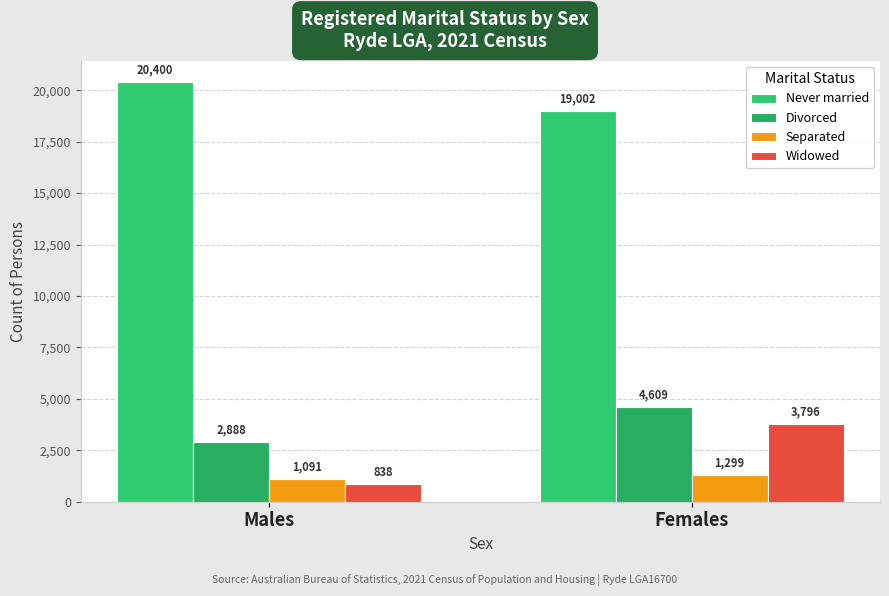

Reading left to right, transcribe all the data shown in this chart.

Never married: Males=20400	Females=19002
Divorced: Males=2888	Females=4609
Separated: Males=1091	Females=1299
Widowed: Males=838	Females=3796